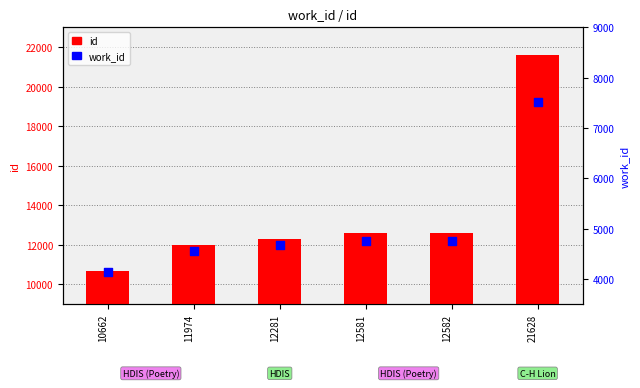

Which series has the largest total across all categories?

id